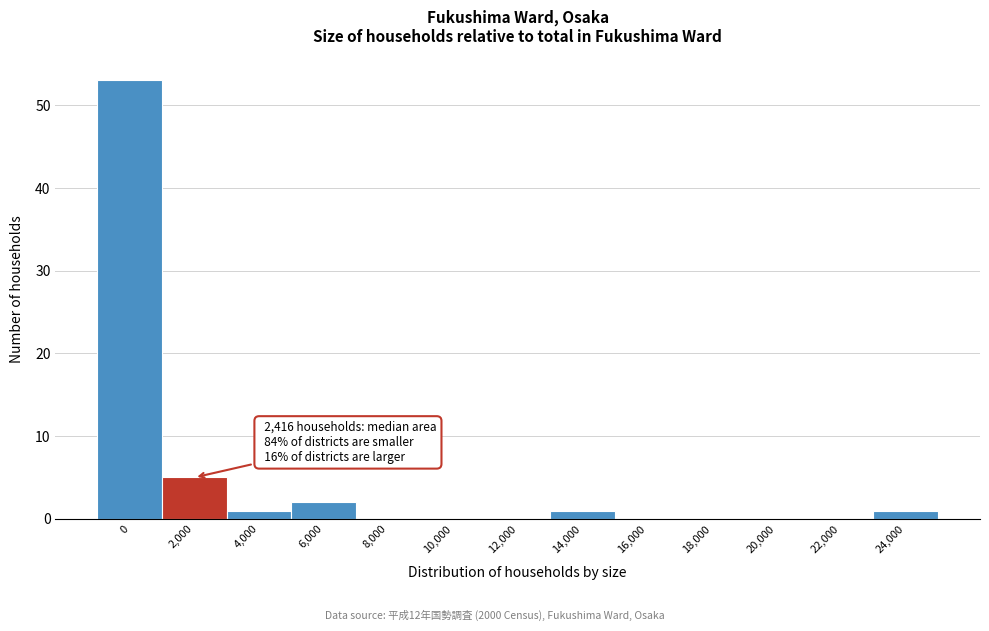

Reading left to right, list all the values displayed in this chart.

0=53	2,000=5	4,000=1	6,000=2	8,000=0	10,000=0	12,000=0	14,000=1	16,000=0	18,000=0	20,000=0	22,000=0	24,000=1